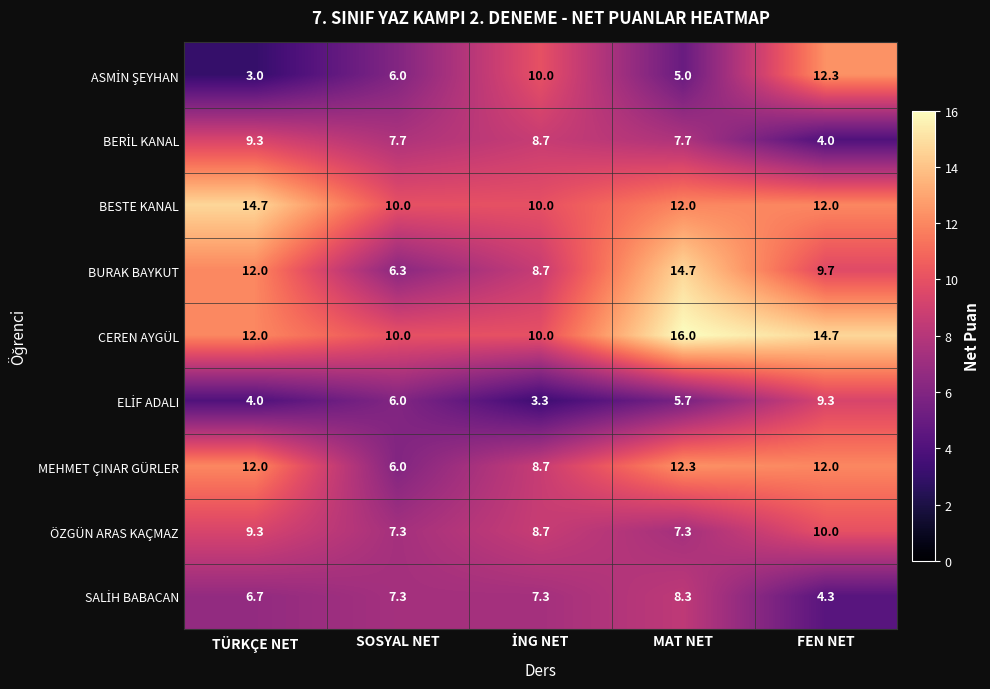

What is the difference between the maximum and second lowest values in the BURAK BAYKUT series?

6.0